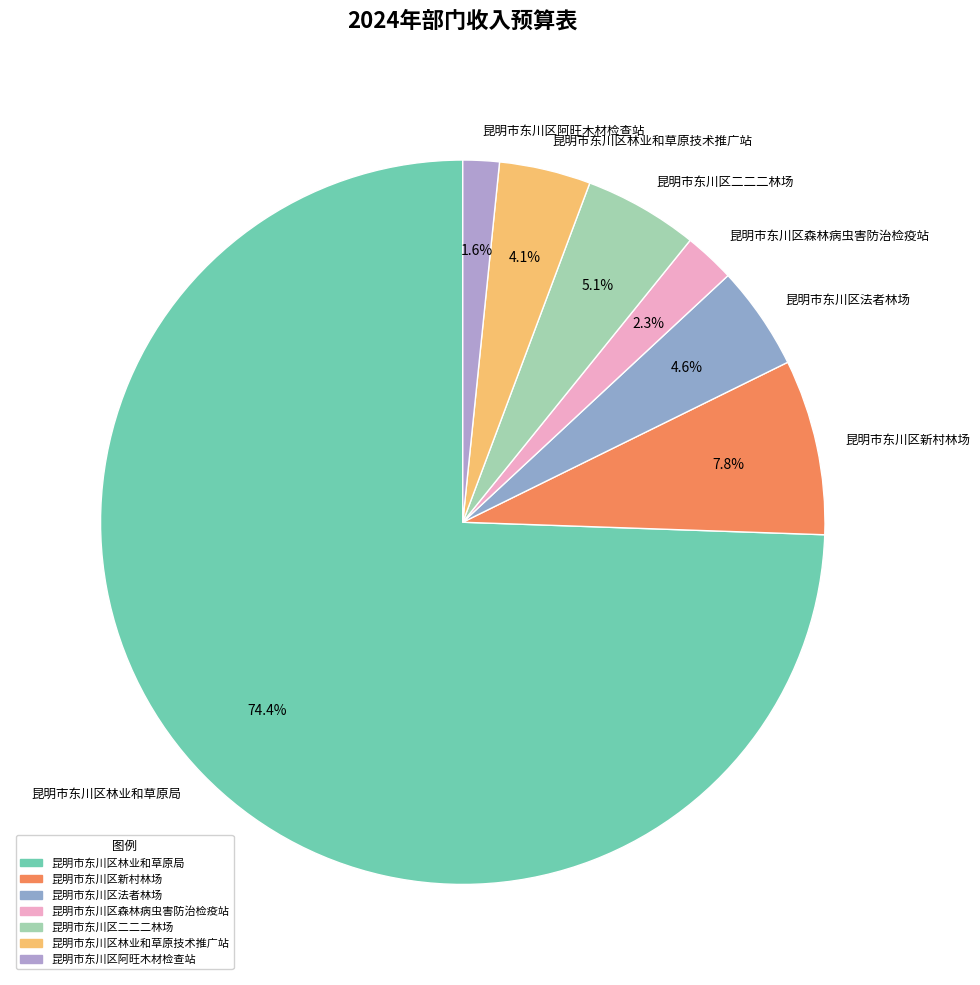

To the nearest percent, what is the average slice percentage?

14%